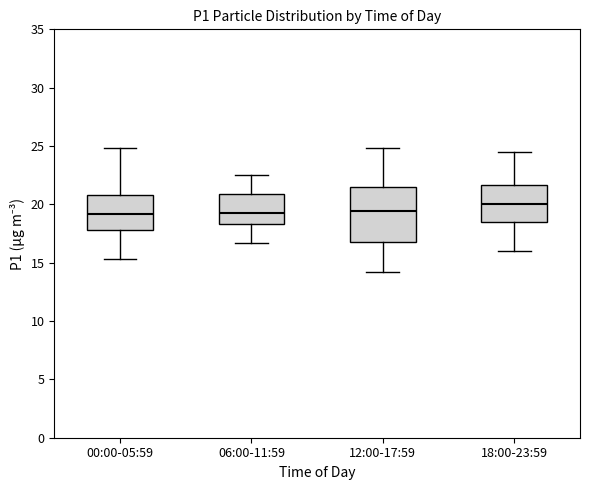

Which box has the highest median line?

18:00-23:59